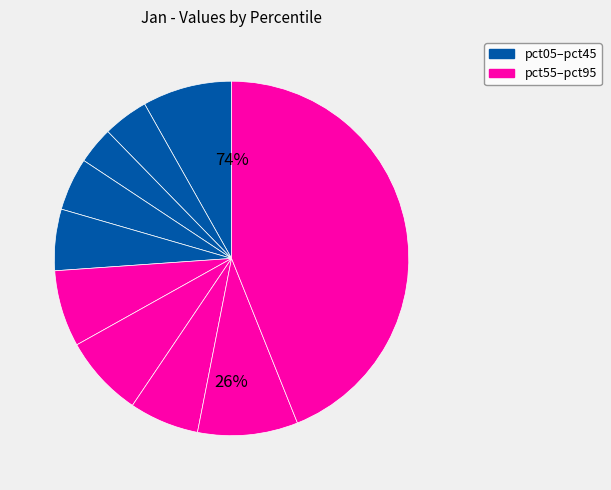

Which category has the smallest portion of the pie?

pct25